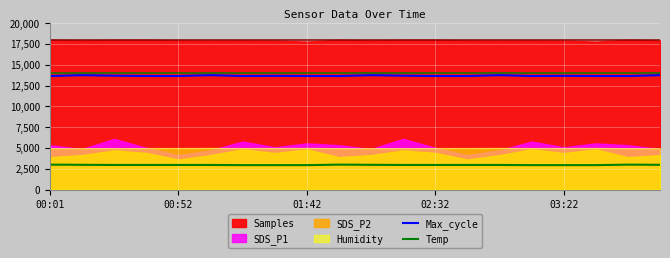

The value of Temp at 15 is 4274.2. True or false?

False